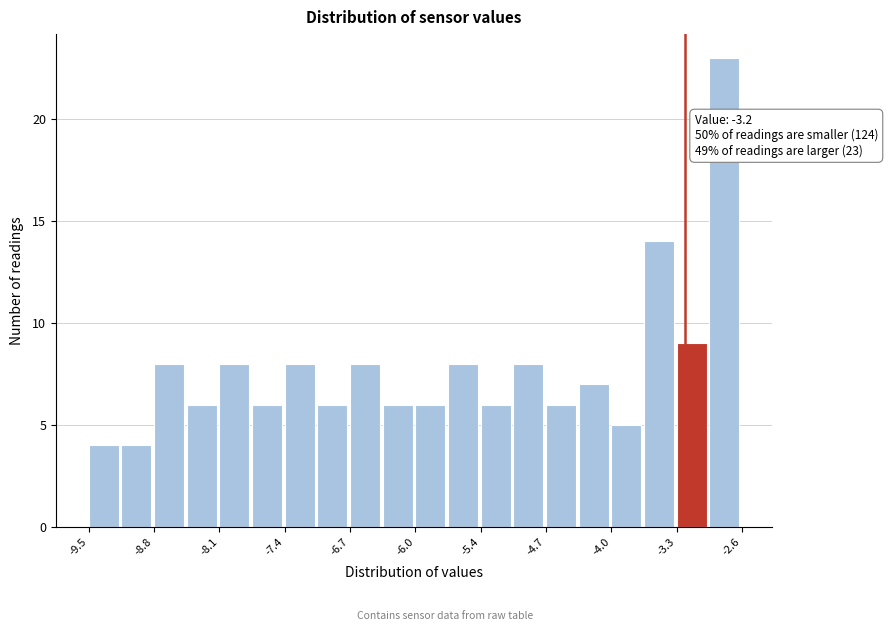

Around what value on the x-axis is the tallest bar? Give the approximate position of its centre, as read against the axis.

-2.8